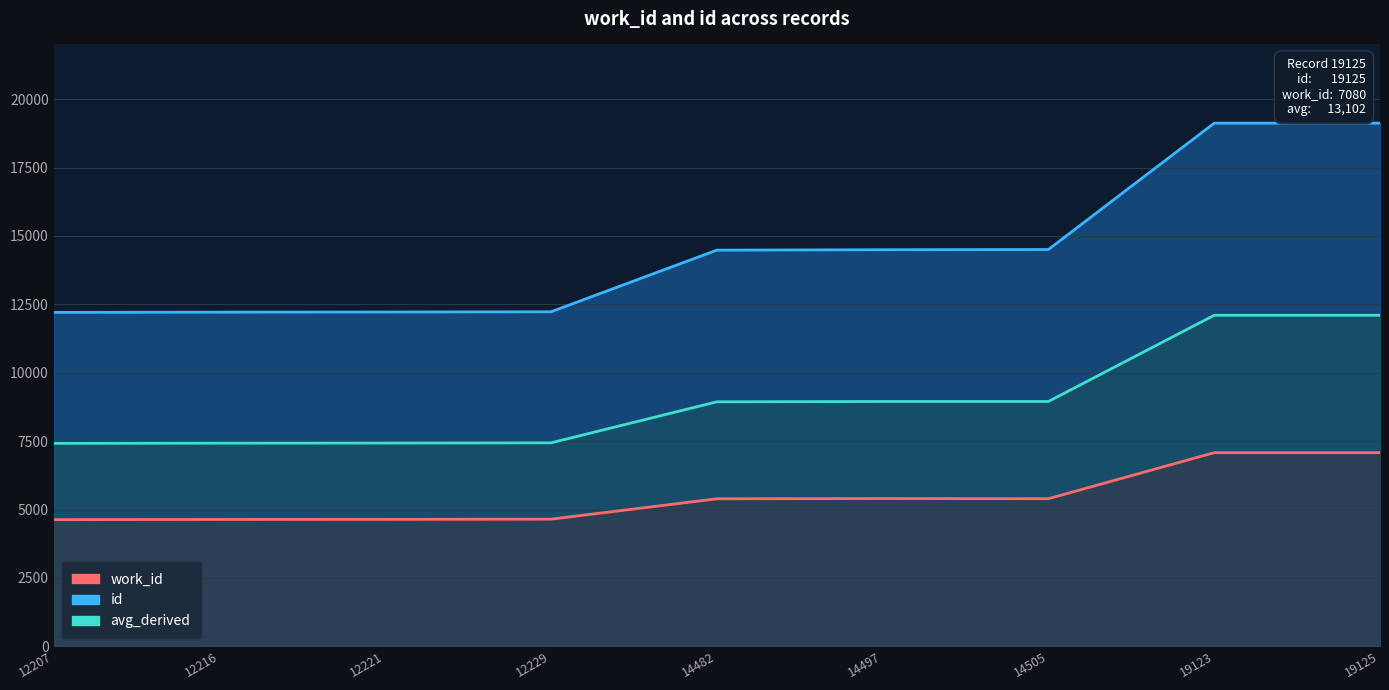

How many values in the id series exceed 14482?

4